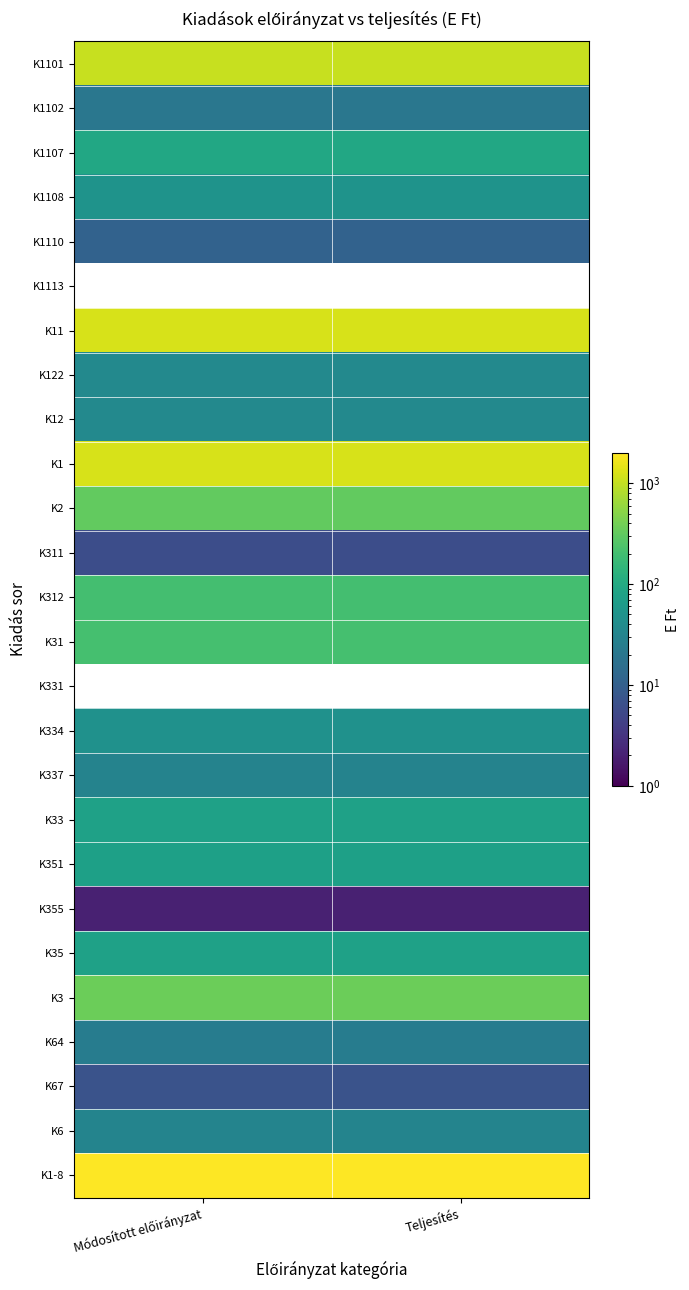

Is it true that K11 equals 1232.0 at Teljesítés?

True